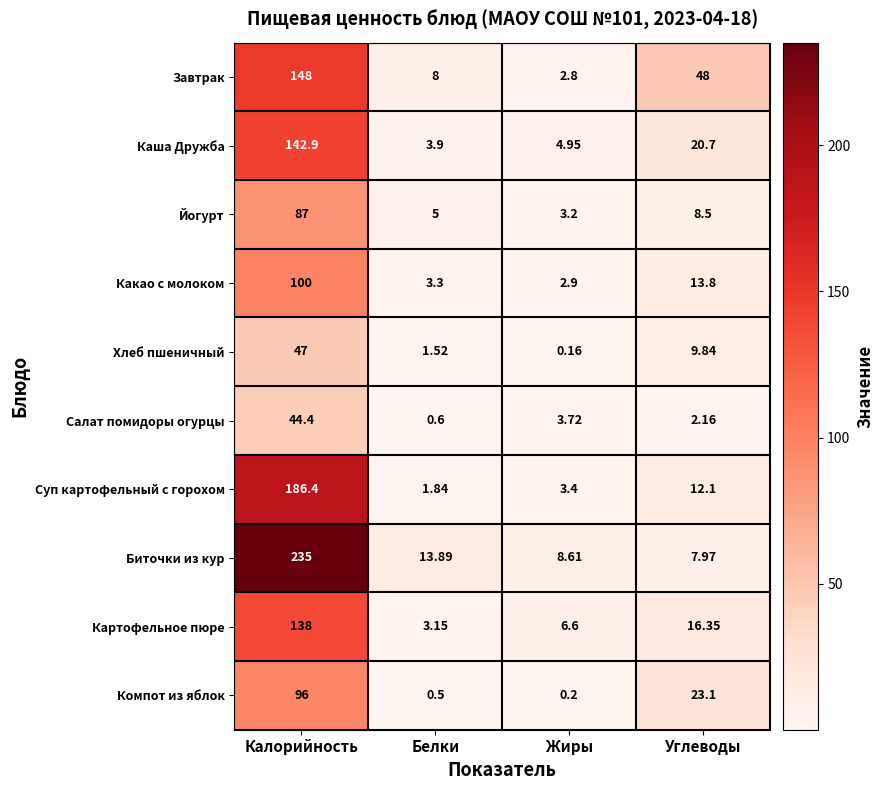

At which category does the chart reach its minimum across all series?

Жиры